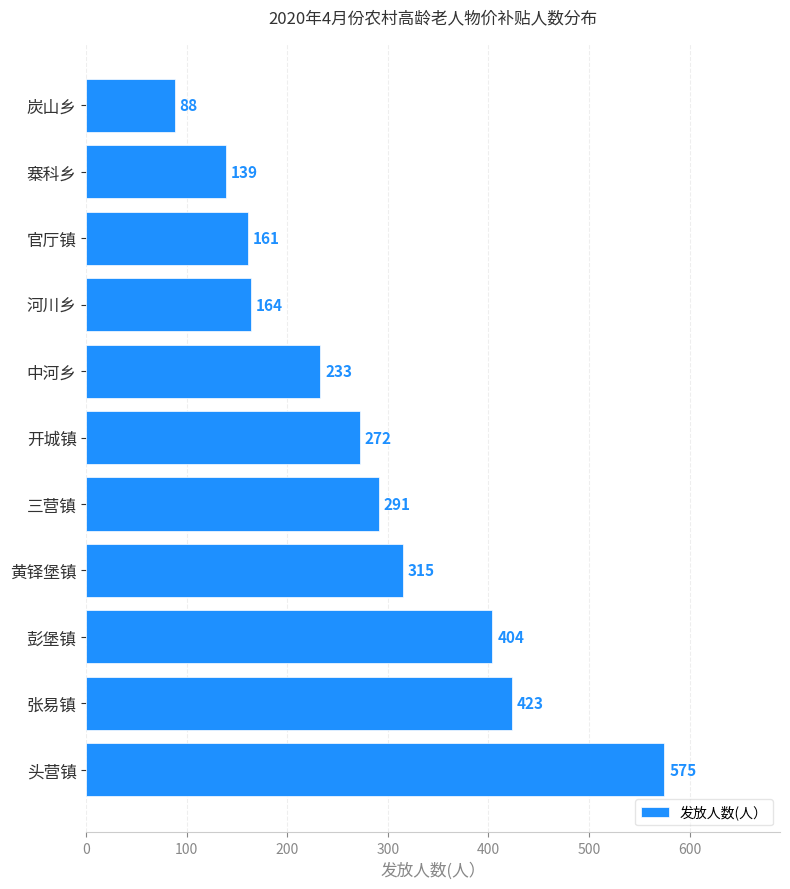

The value at 炭山乡 is 154. True or false?

False